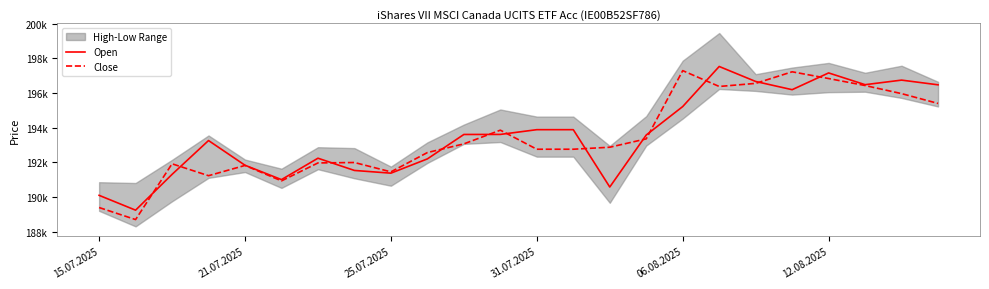

Where is Close nearest to the value 193000?

10